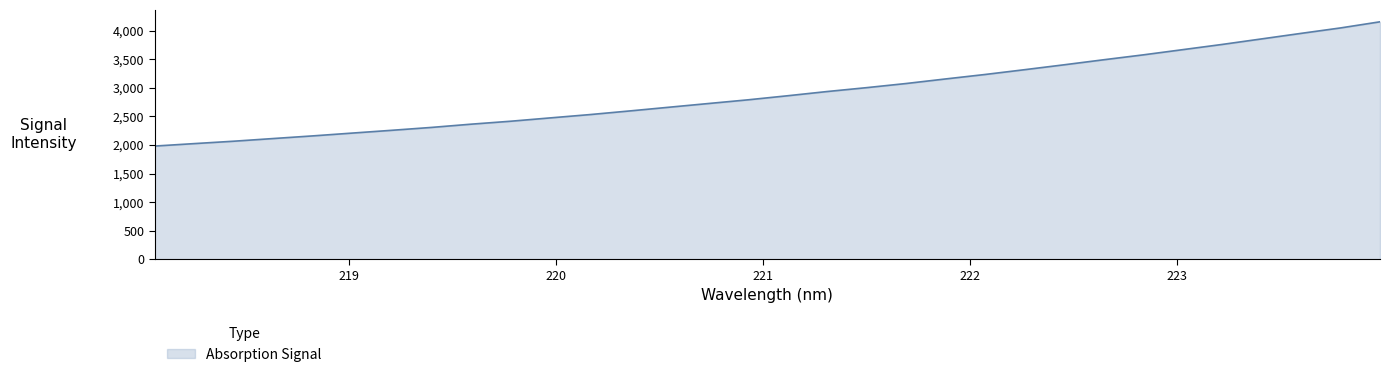

What is the minimum value shown in the chart?

1980.8